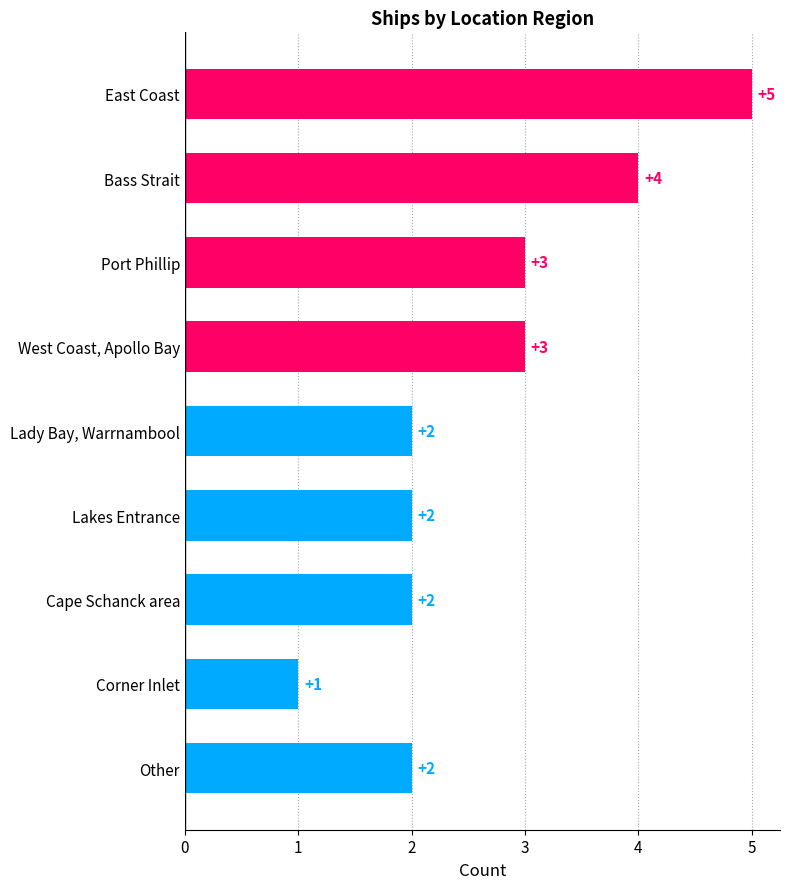

What is the difference between the values at Corner Inlet and East Coast?

4